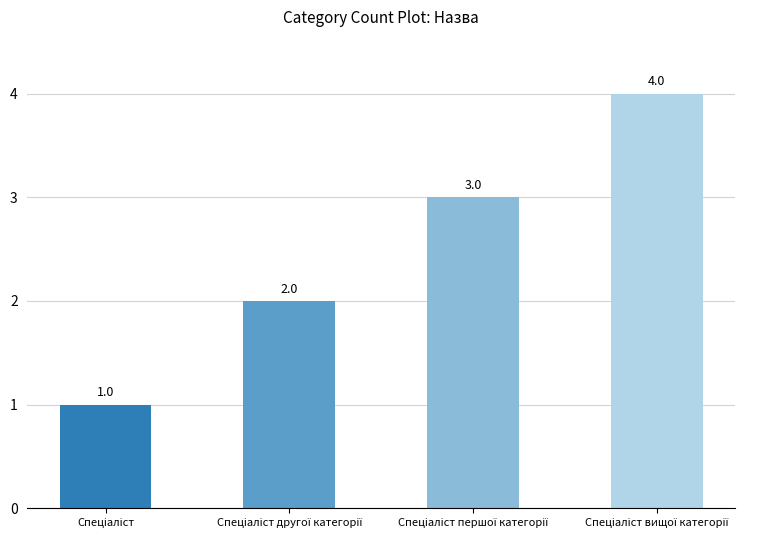

Reading left to right, transcribe all the data shown in this chart.

1	2	3	4